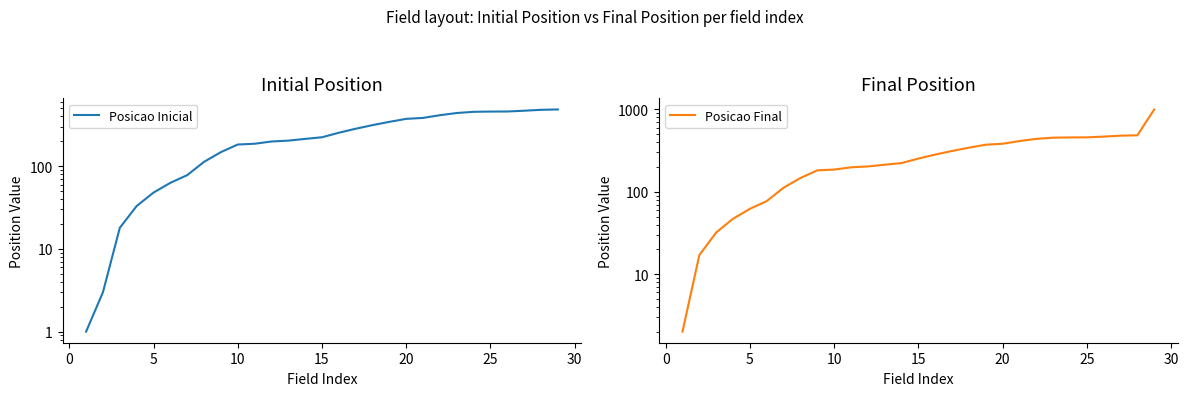

How many series are shown in this chart?

2